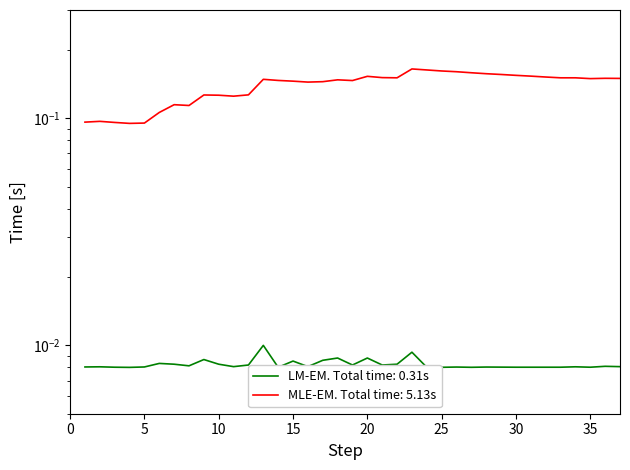

In BIUROWE items (quantity), how many points are lower than both neighbors (excluding endpoints)?

9